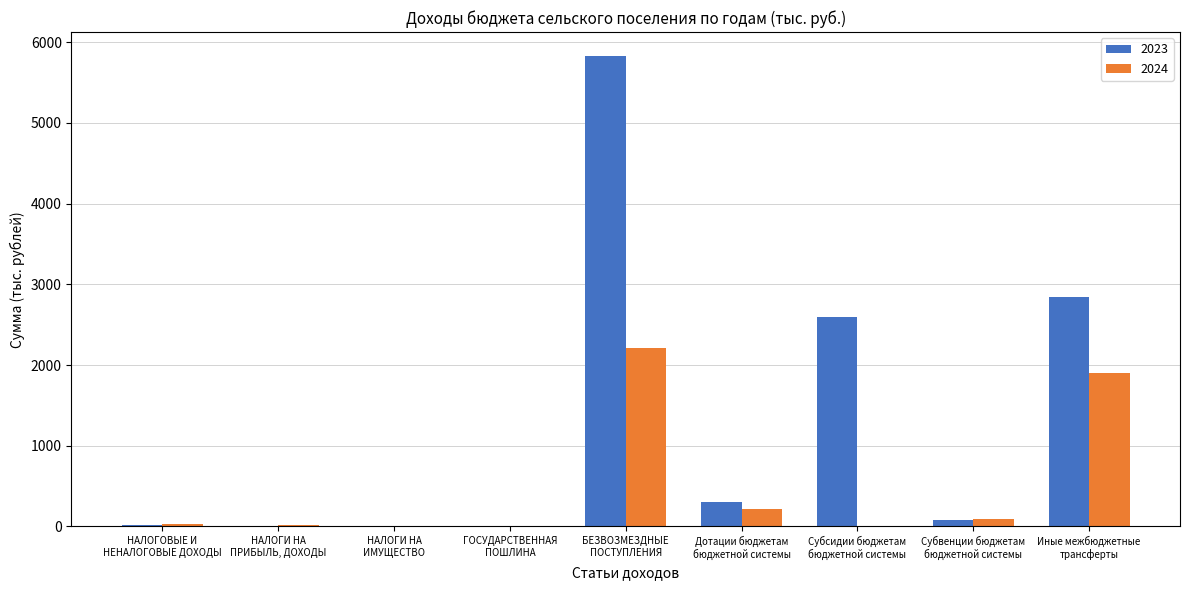

At which label does 2023 reach its peak?

БЕЗВОЗМЕЗДНЫЕ
ПОСТУПЛЕНИЯ